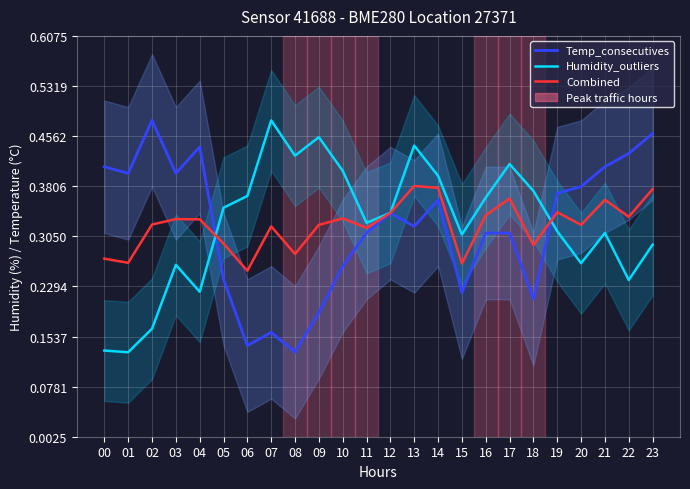

At which category is the sum across all series the highest?

13